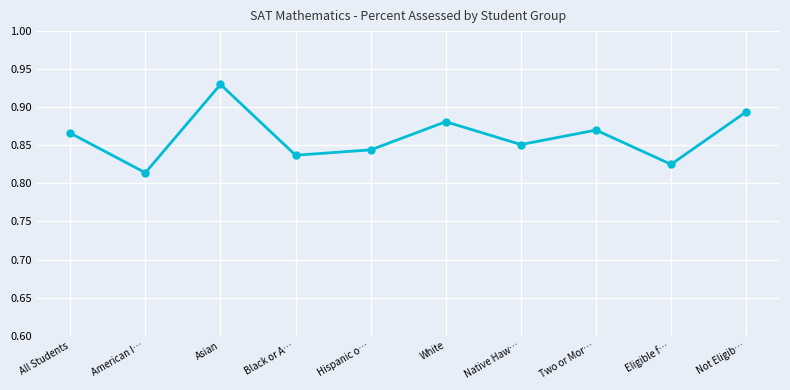

Rank the categories by value from highest to lowest.

Asian, Not Eligib…, White, Two or Mor…, All Students, Native Haw…, Hispanic o…, Black or A…, Eligible f…, American I…